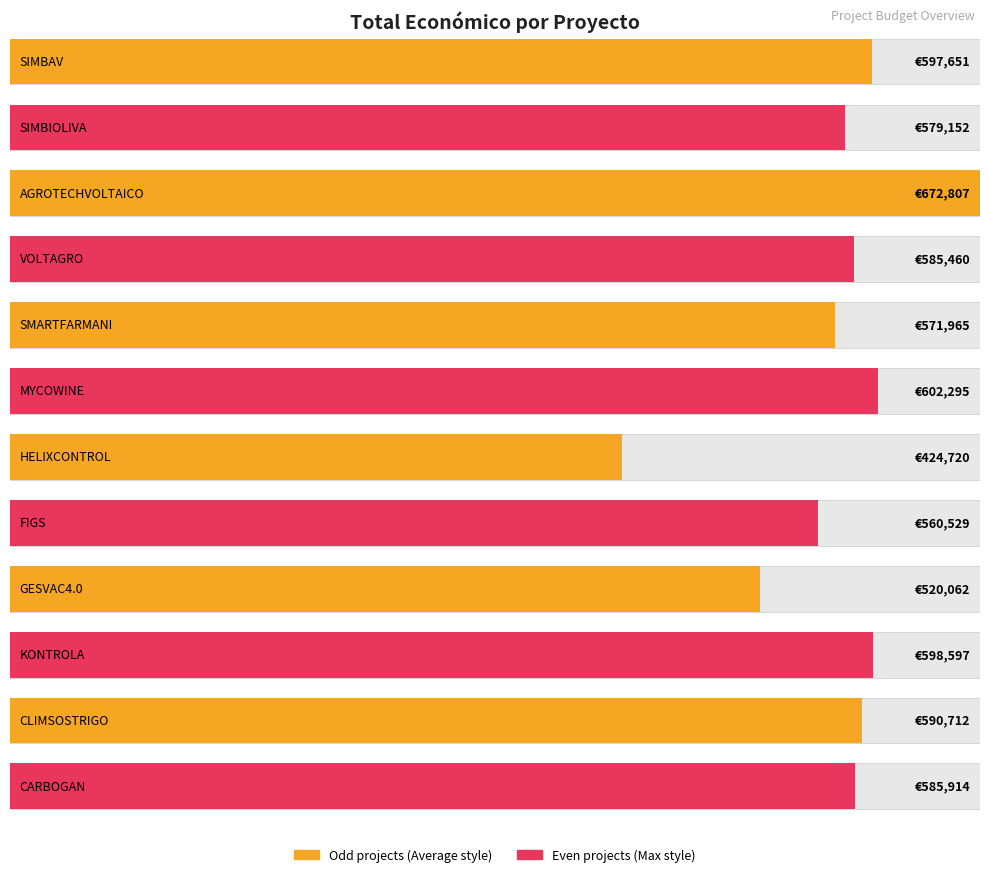

How many values are below 585914?

6